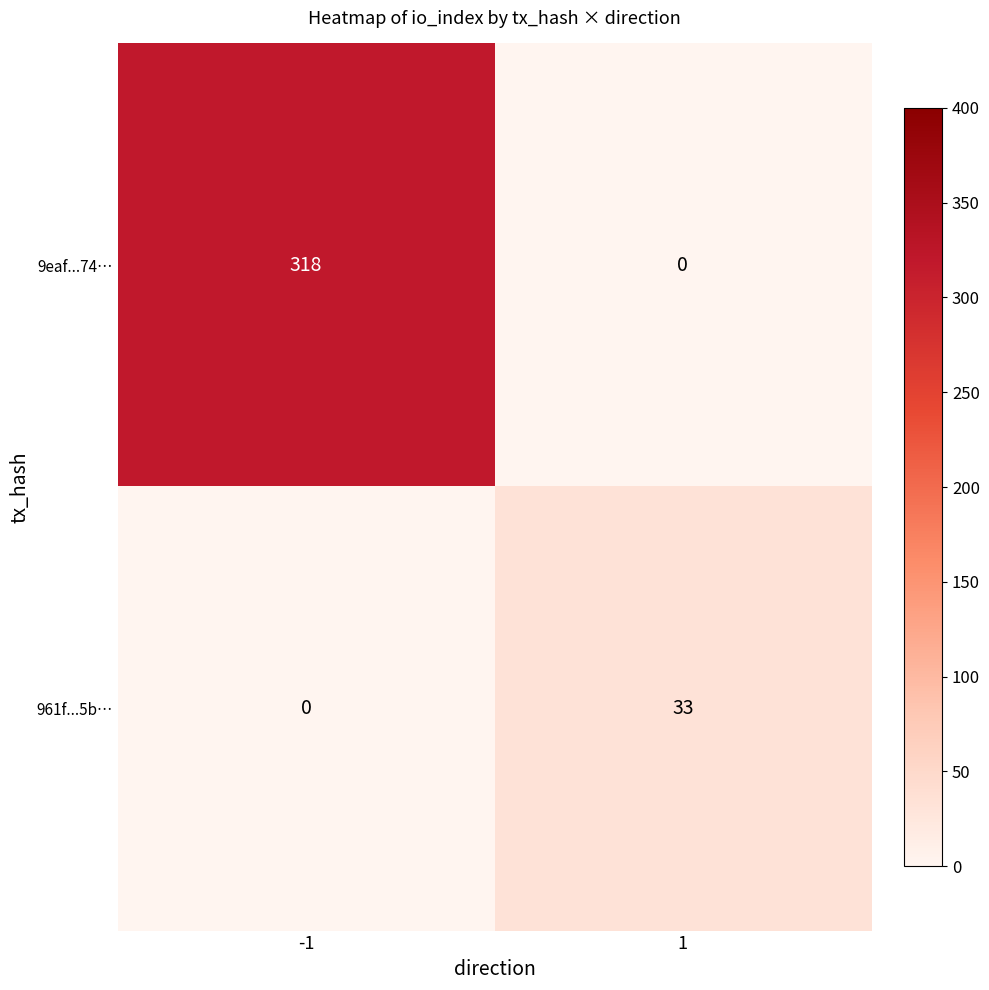

At which category does the chart reach its peak across all series?

-1